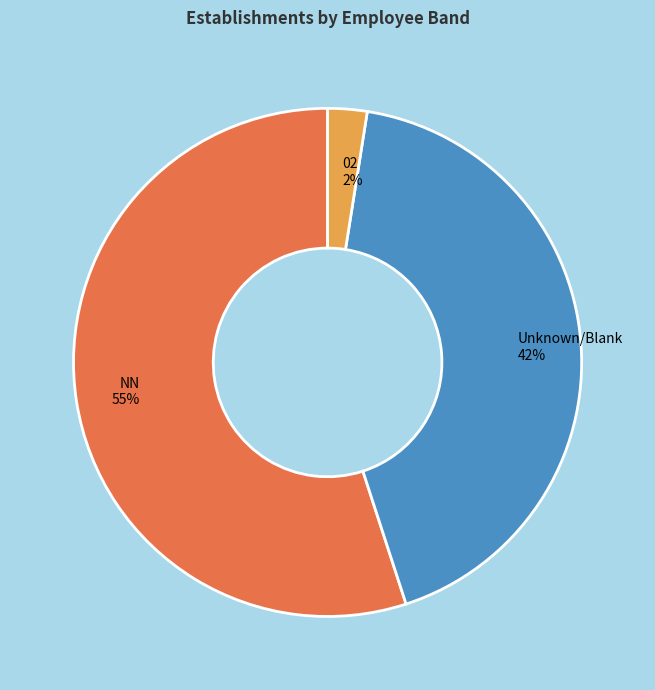

The NN slice represents 44% of the pie. True or false?

False